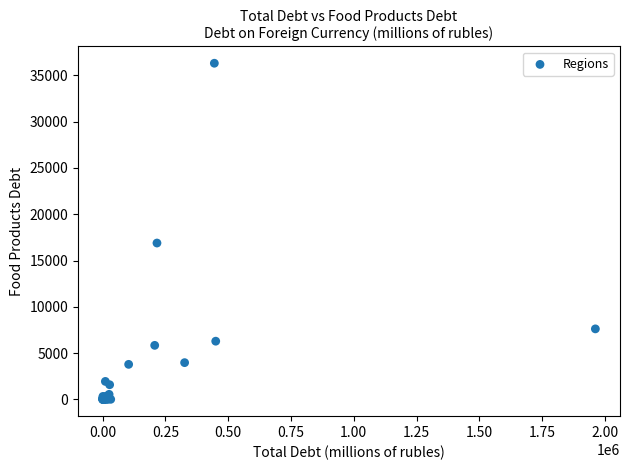

What Y value in the scatter plot is closest to 18157?

16889.4